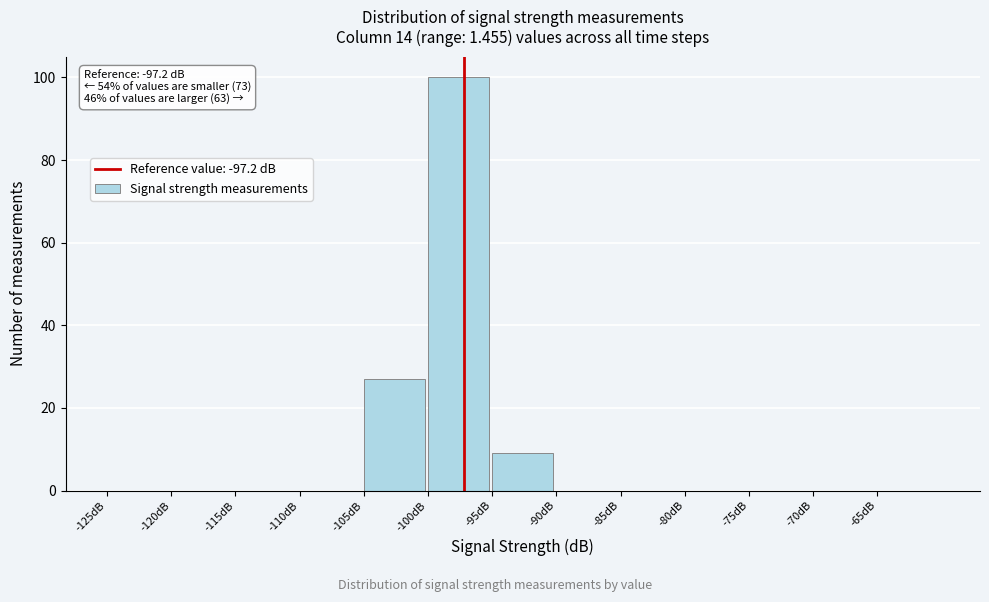

Over which range of the x-axis is the bar tallest?

-100 to -95